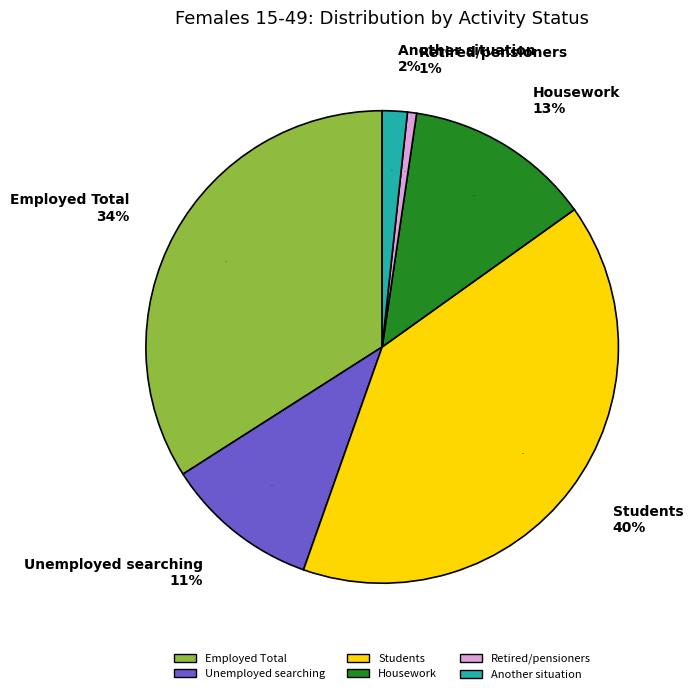

The Another situation slice represents 2% of the pie. True or false?

True